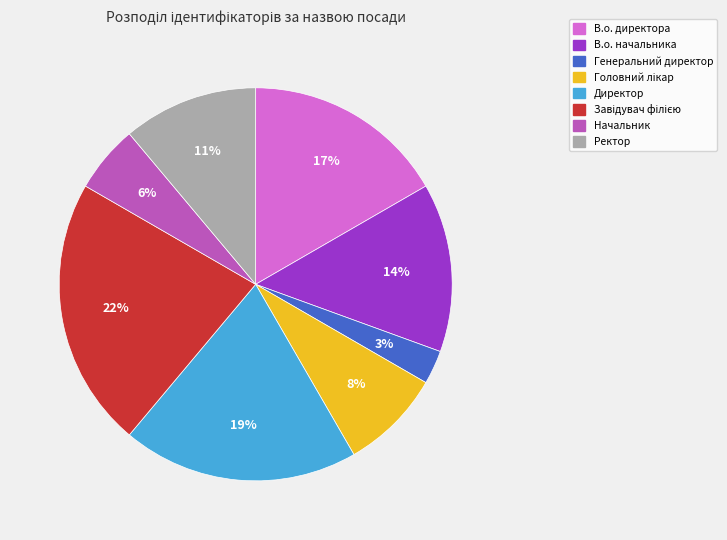

Which category has the smallest portion of the pie?

Генеральний директор